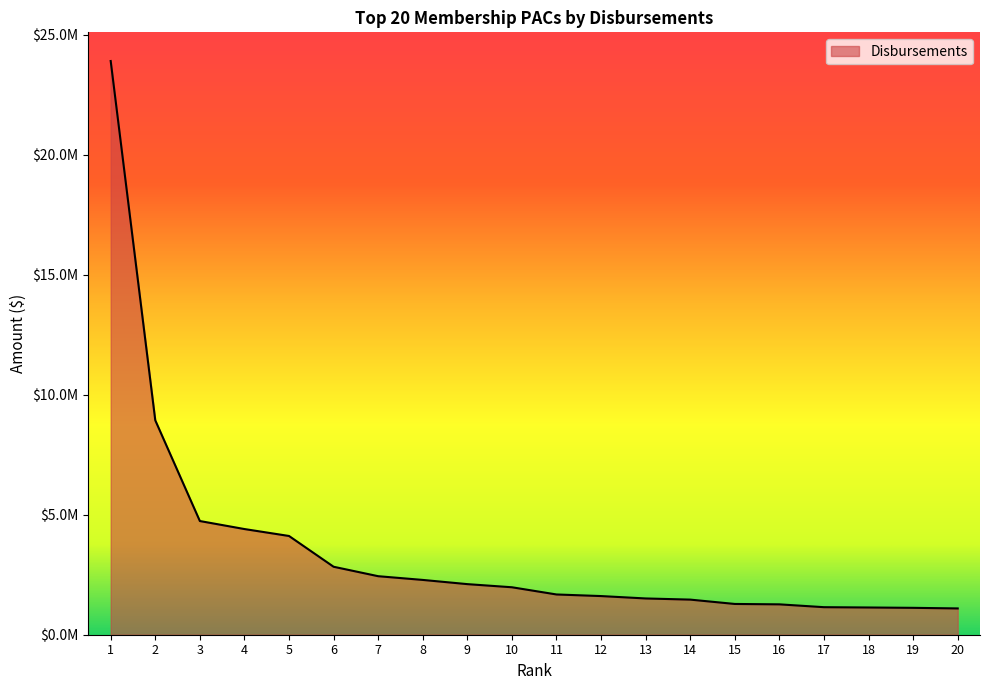

Which category has the lowest value across all series?

20